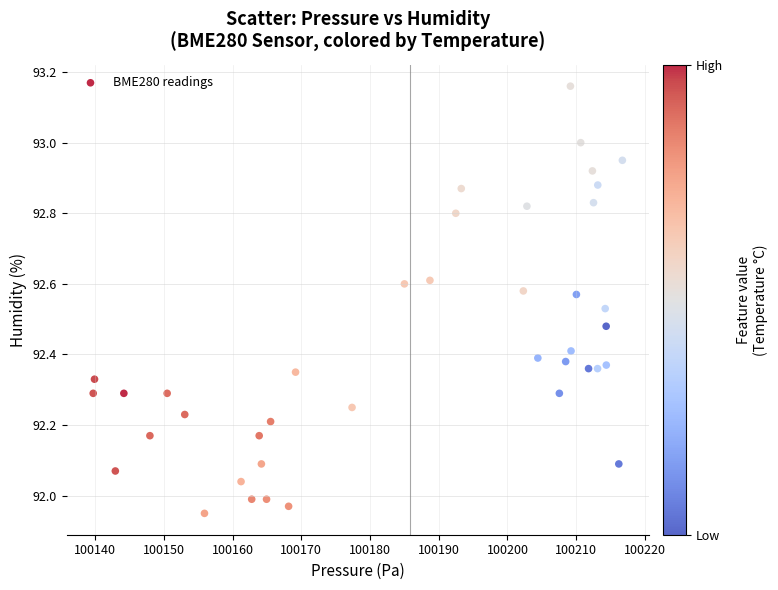

What is the range of Y values (max minus min)?

1.2